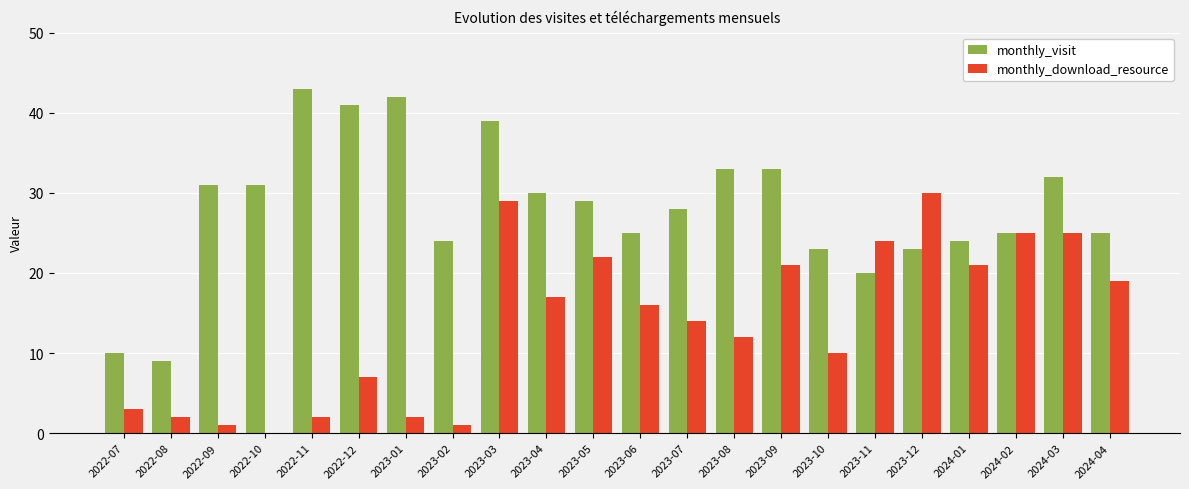

How many groups of bars are there?

22